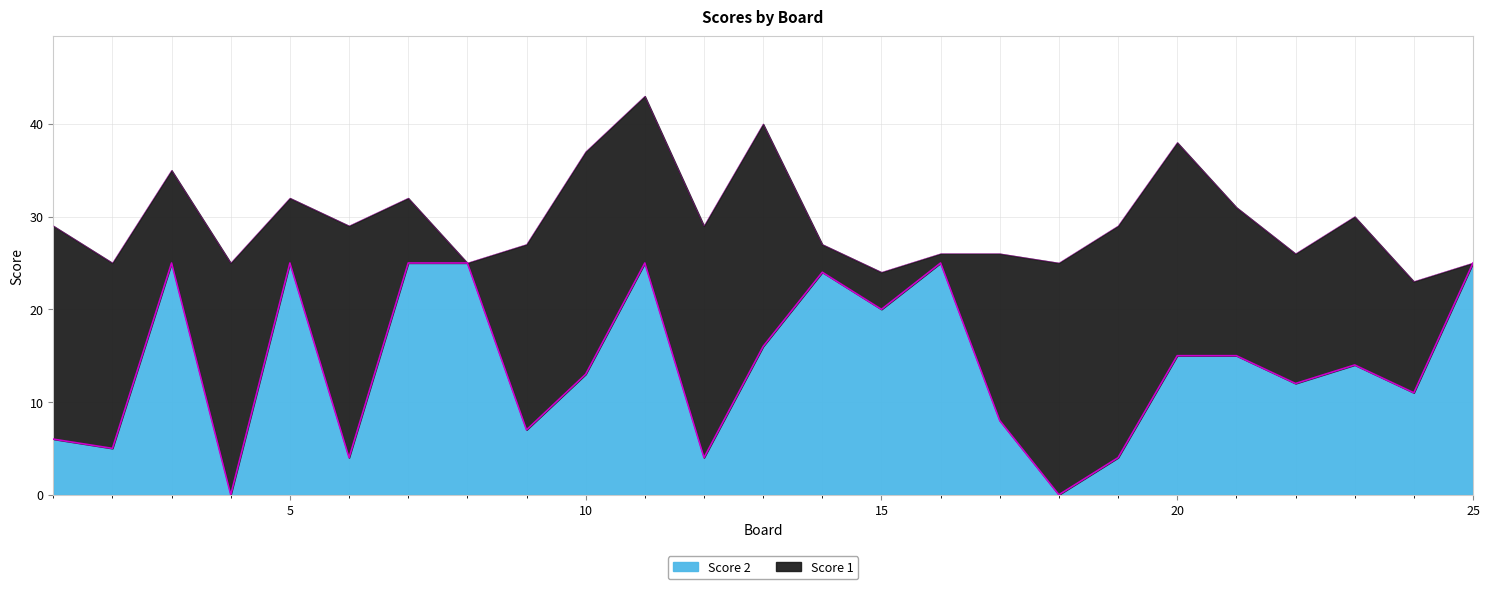

Is it true that the value at 25 is 16?

False